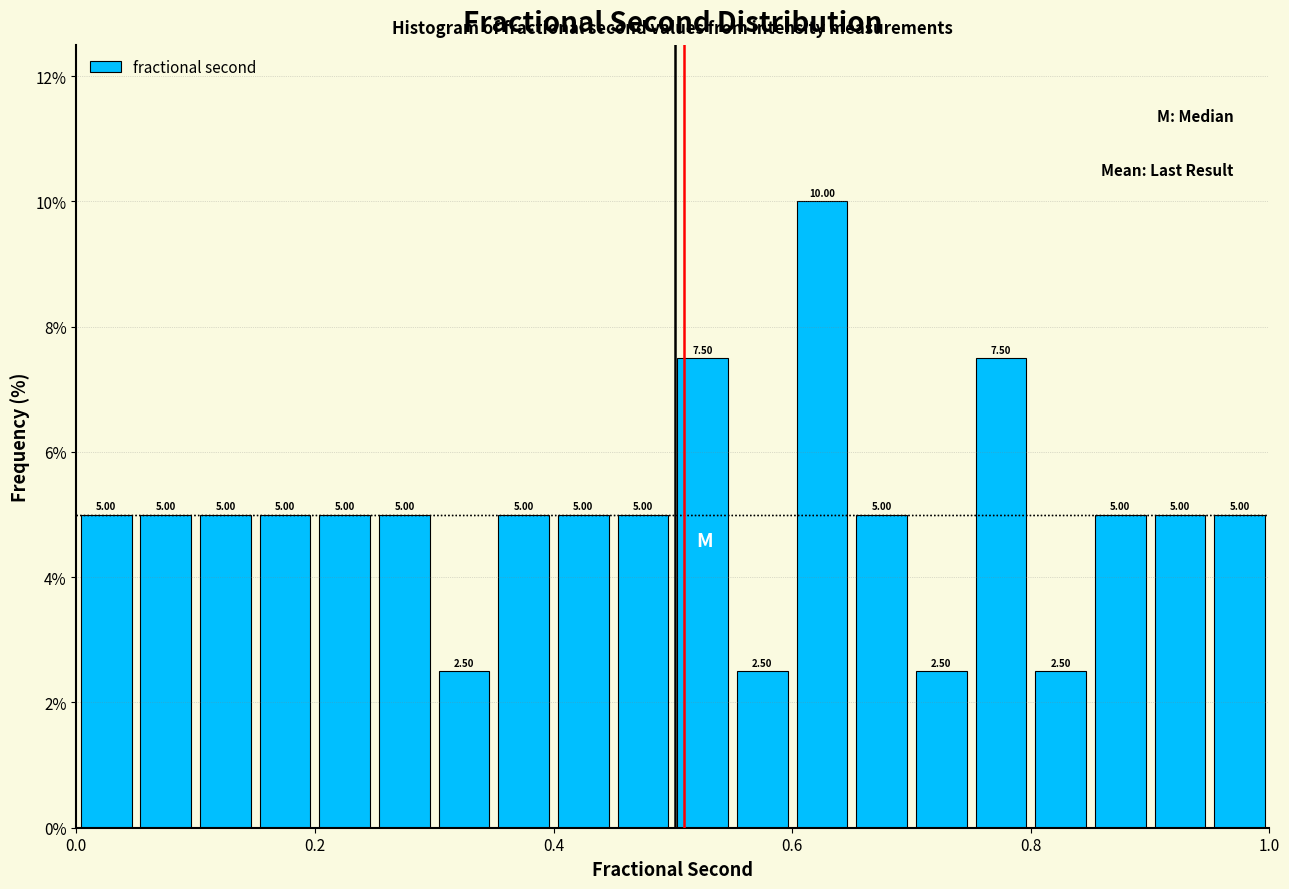

Read against the x-axis, roughly where is the centre of the tallest bar?

0.62